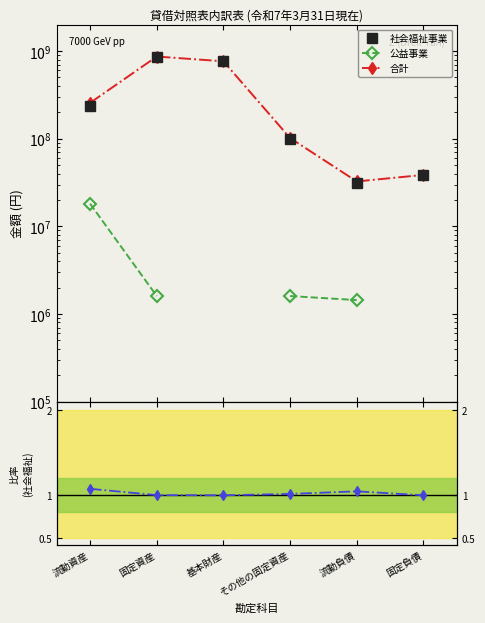

Which has a higher value, 固定負債 or 流動資産?

流動資産